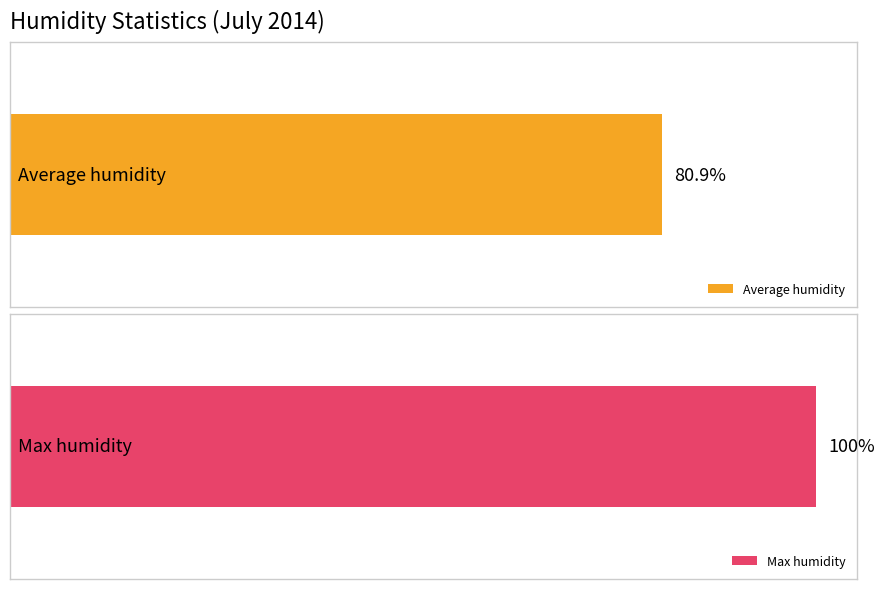

Which series has the widest spread of values?

Average humidity